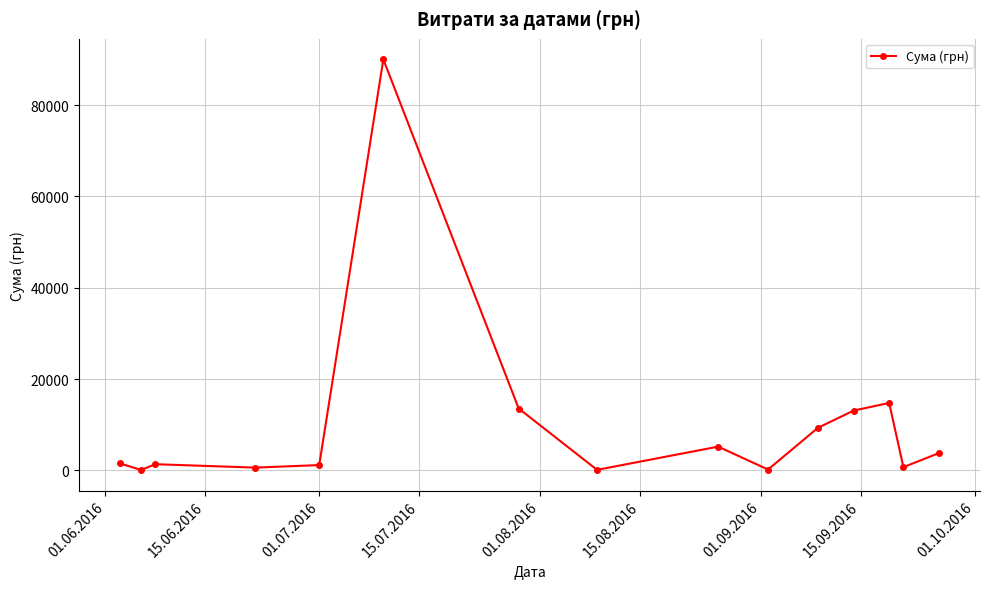

What is the value of the 11th point from the left?

9336.0